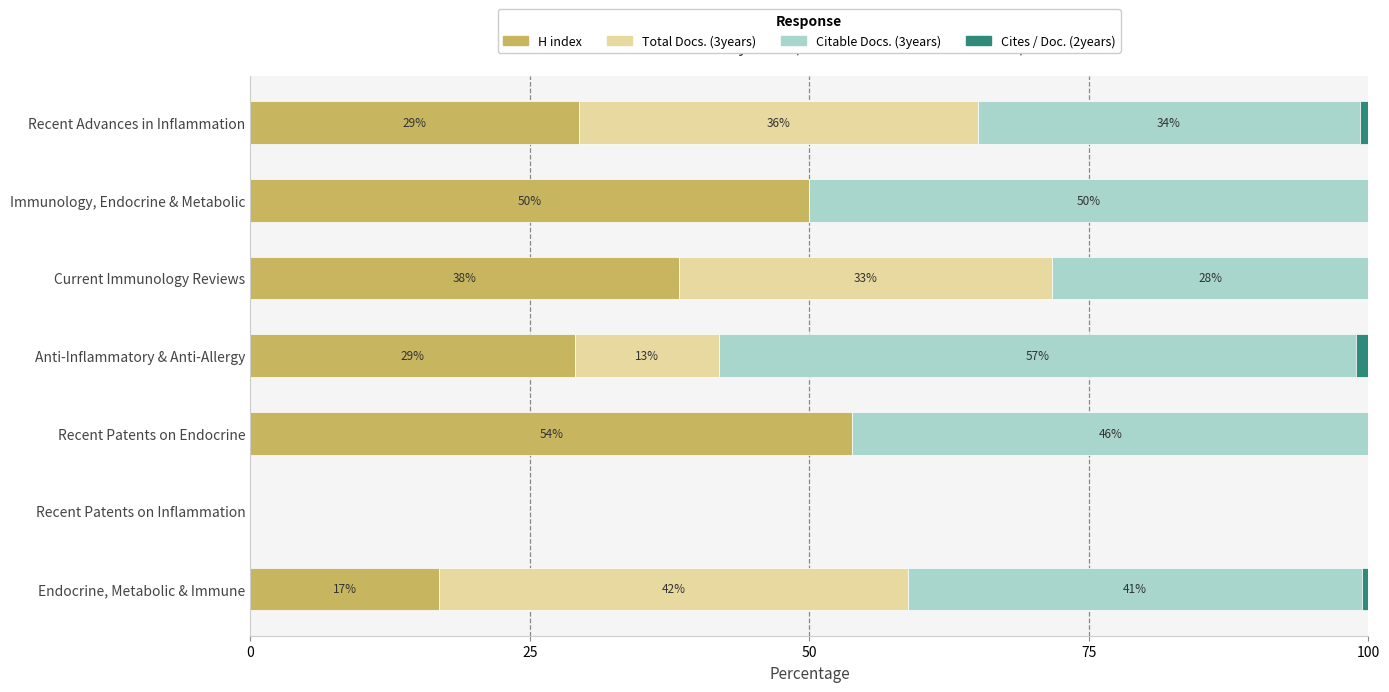

How many values in the H index series exceed 29?

5